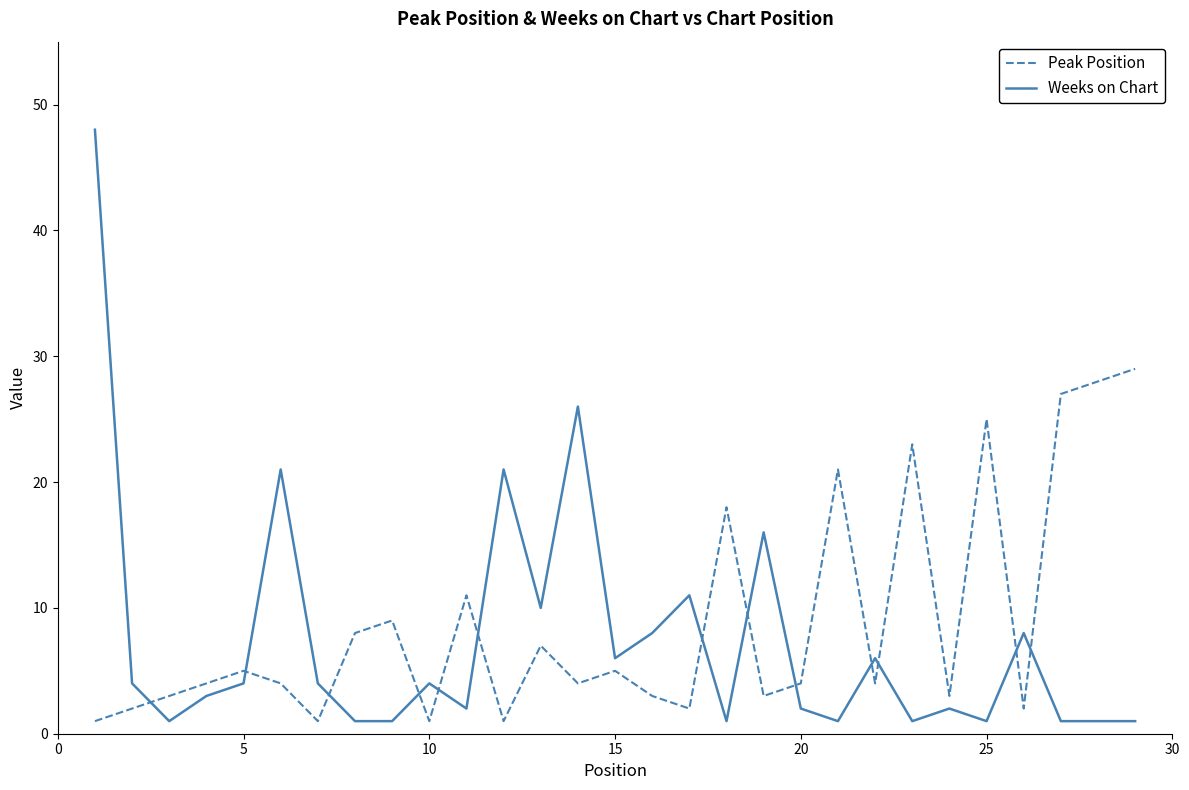

Which series has the largest range (max minus min)?

Weeks on Chart